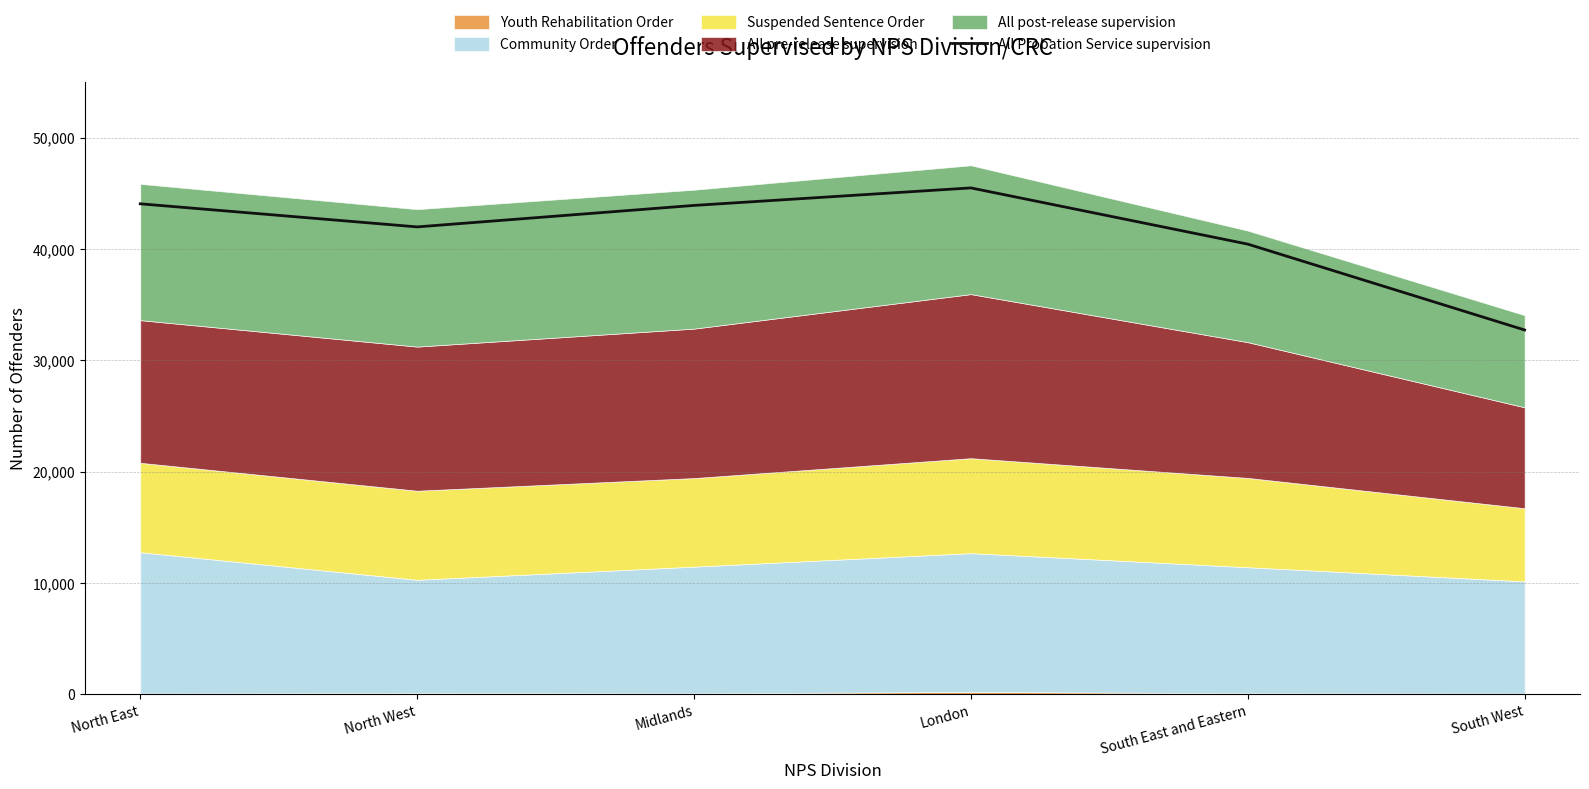

Does the chart have visible grid lines?

Yes